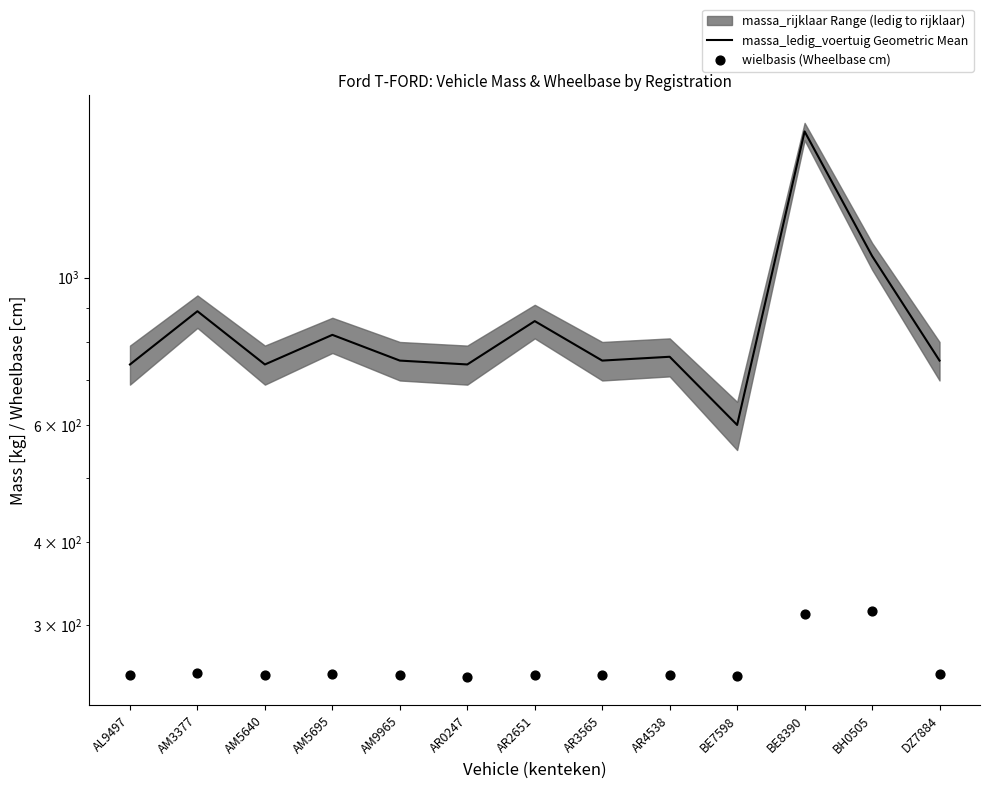

At how many categories does at least one series exceed 485?

13